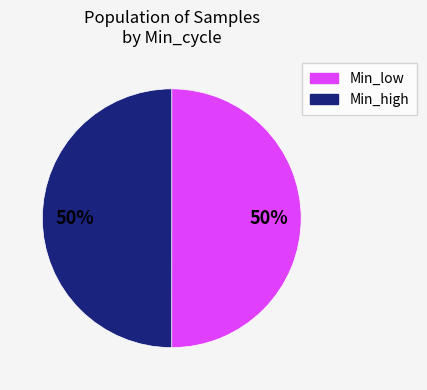

To the nearest percent, what is the average slice percentage?

50%